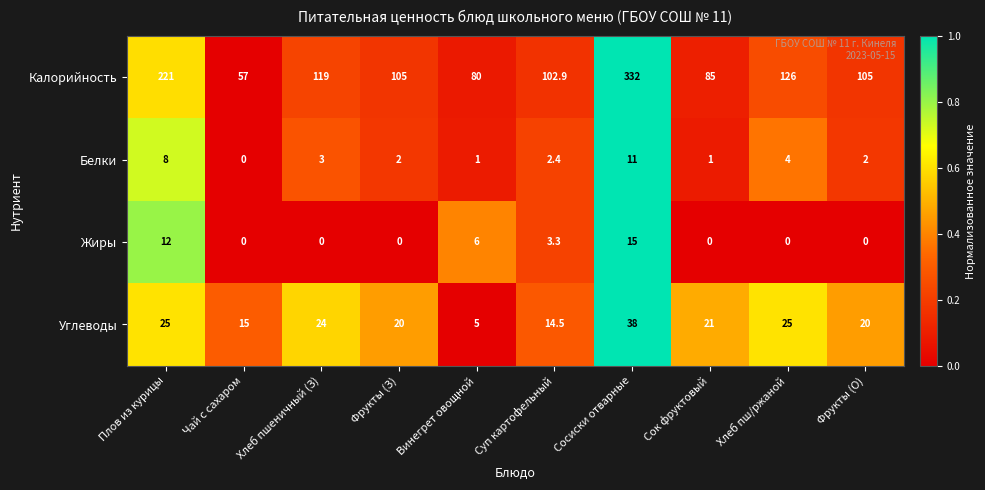

At Винегрет овощной, list the series in order from smallest to largest.

Белки, Углеводы, Жиры, Калорийность